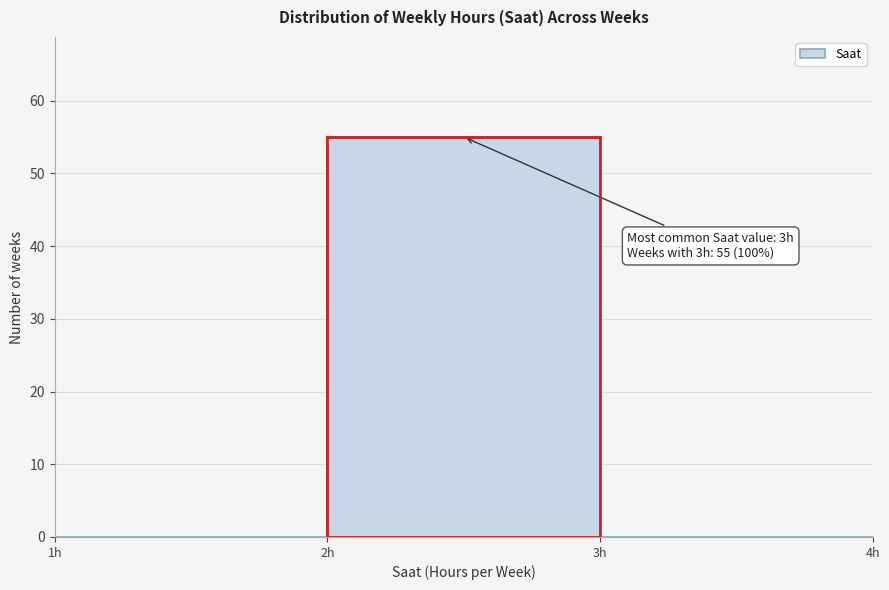

Reading left to right, transcribe all the data shown in this chart.

1h=0	2h=55	3h=0